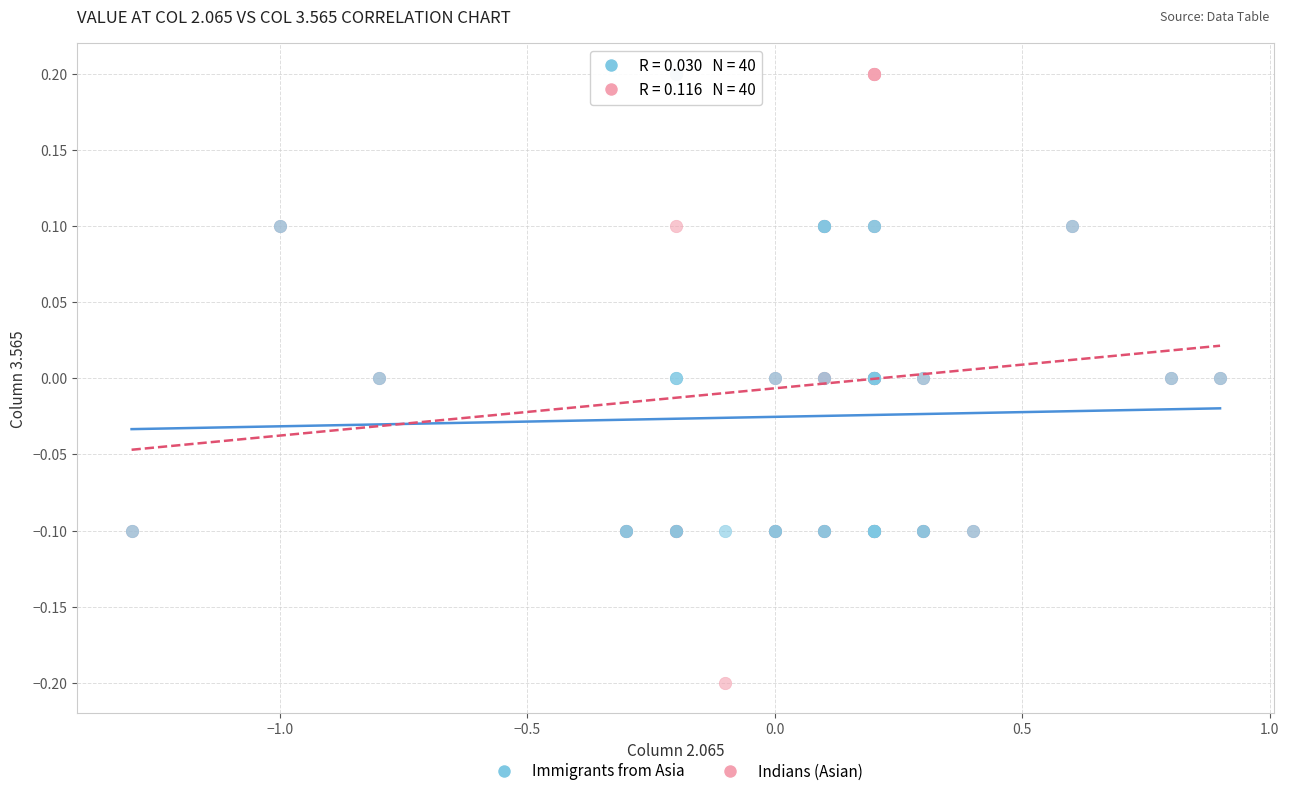

What are all the series names shown in the legend?

Immigrants from Asia, Indians (Asian)